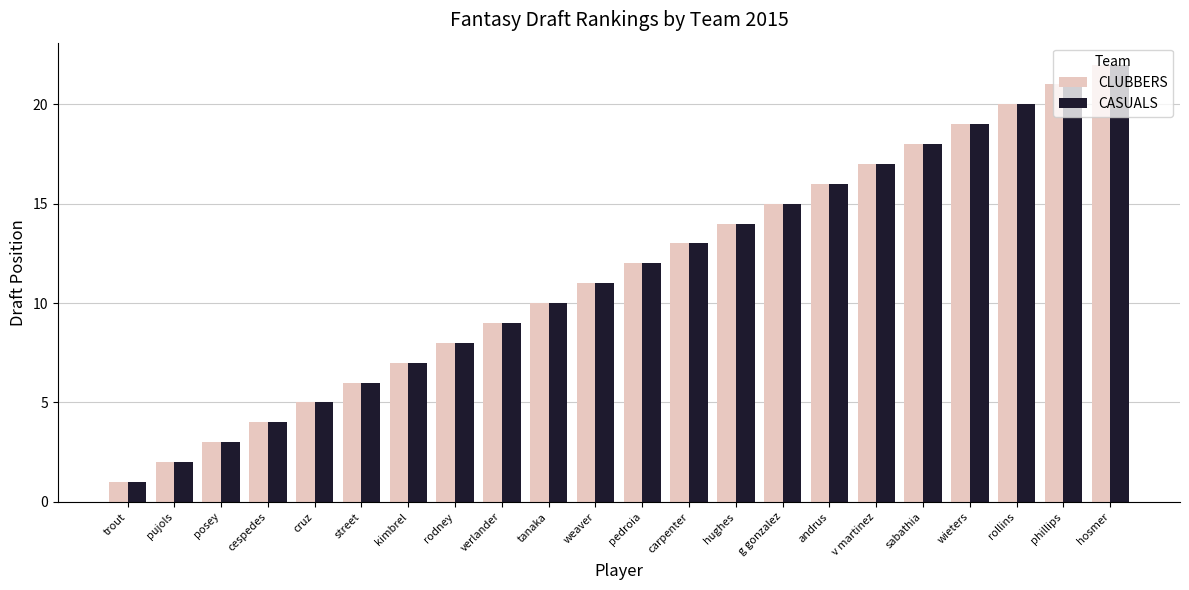

What is the sum of the CASUALS values at g gonzalez and phillips?

36